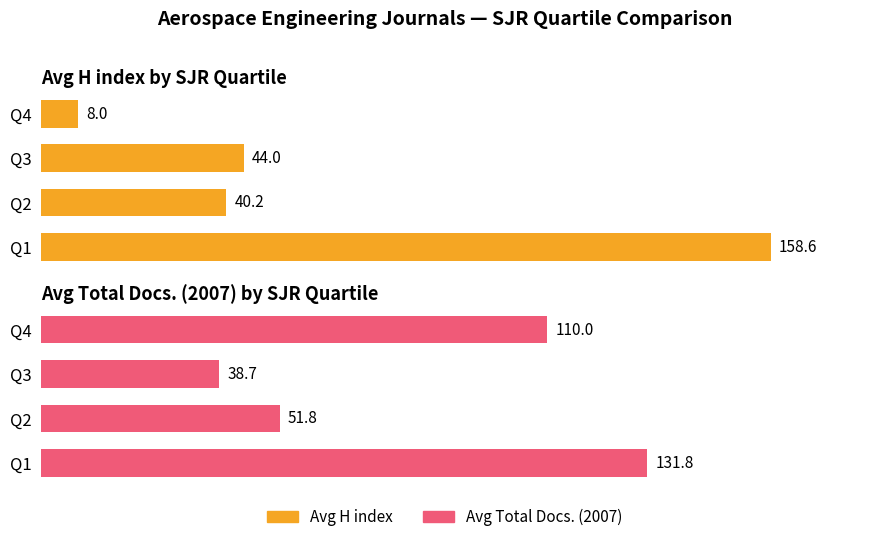

The Avg H index series shows 14.5 at Q2. True or false?

False